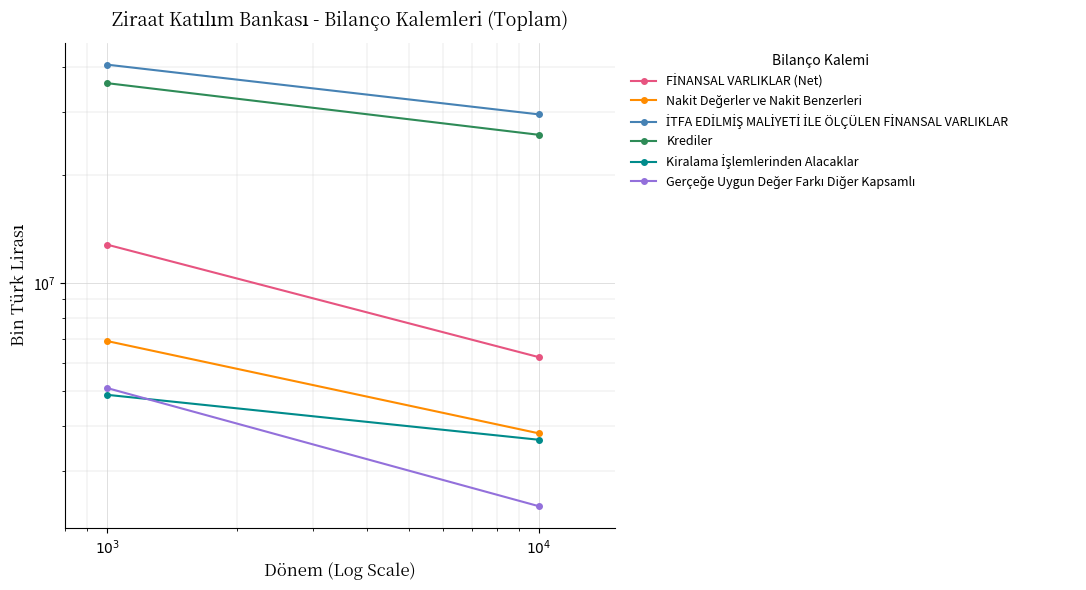

Is the value of Krediler at $10^{4}$ greater than the value of FİNANSAL VARLIKLAR (Net) at $10^{4}$?

Yes